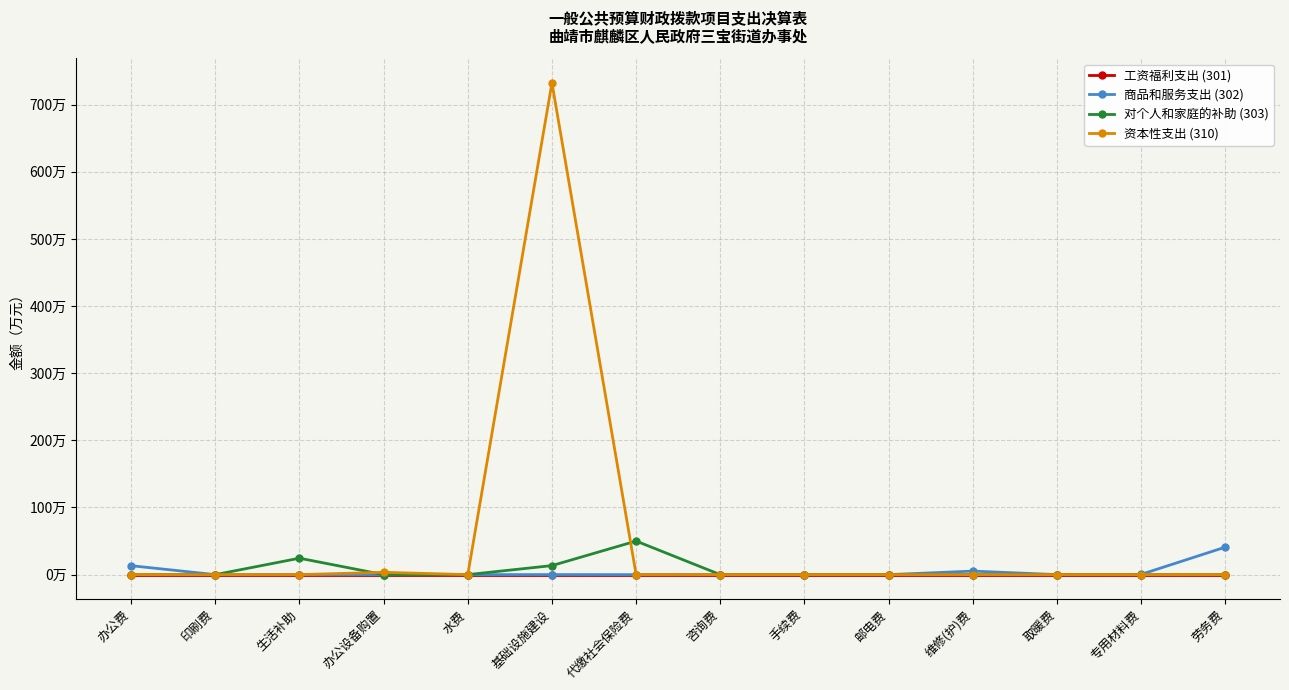

What is the label of the 8th point from the right?

代缴社会保险费